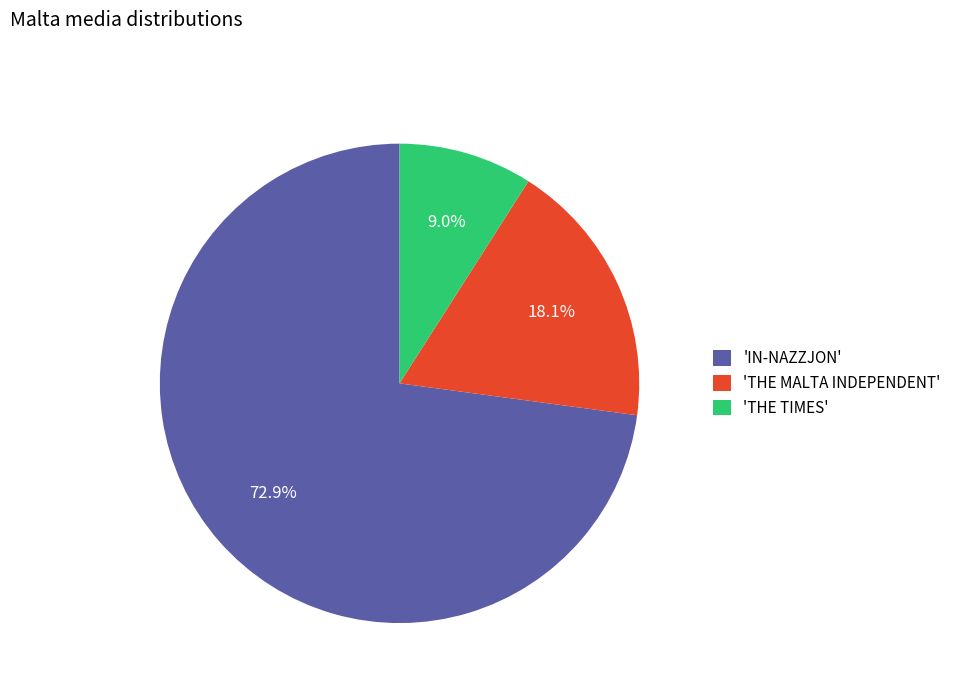

How many slices are in this pie chart?

3